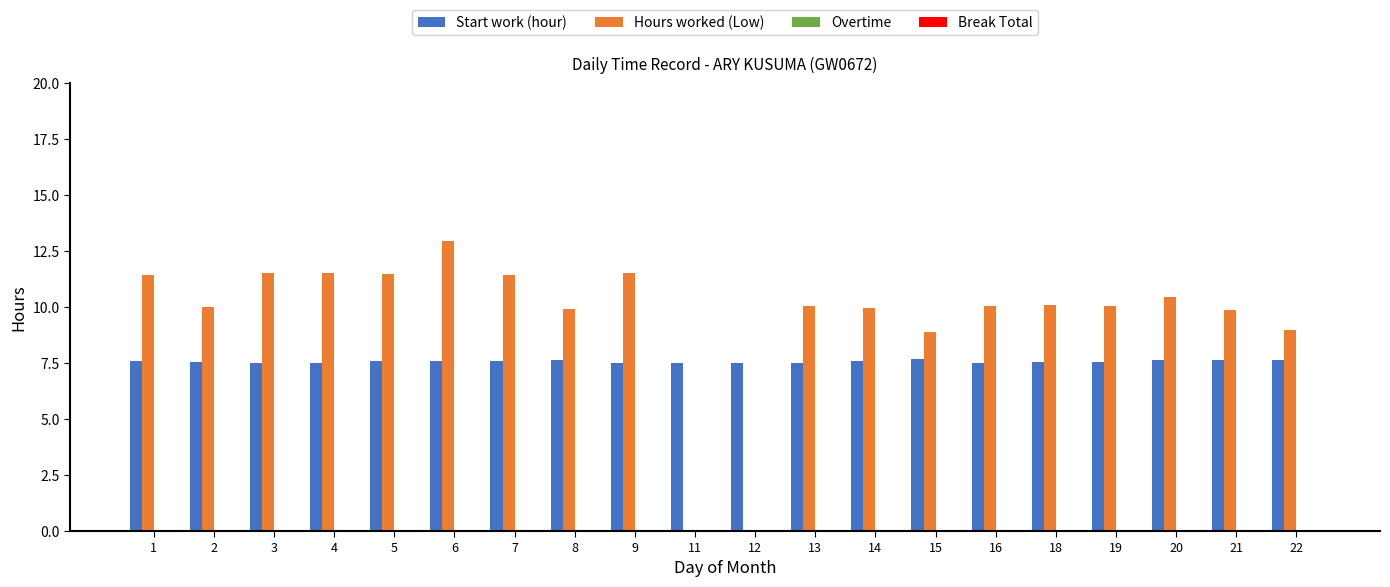

Are the bars horizontal?

No